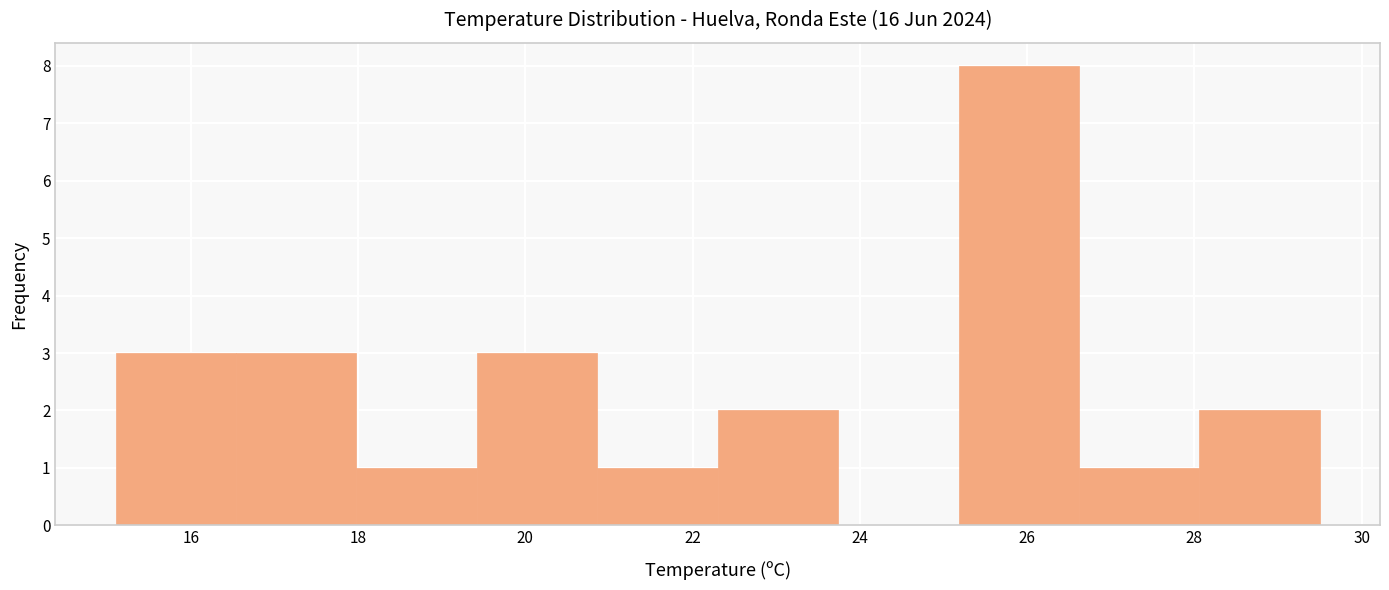

Which range on the x-axis has the tallest bar?

25.18 to 26.62